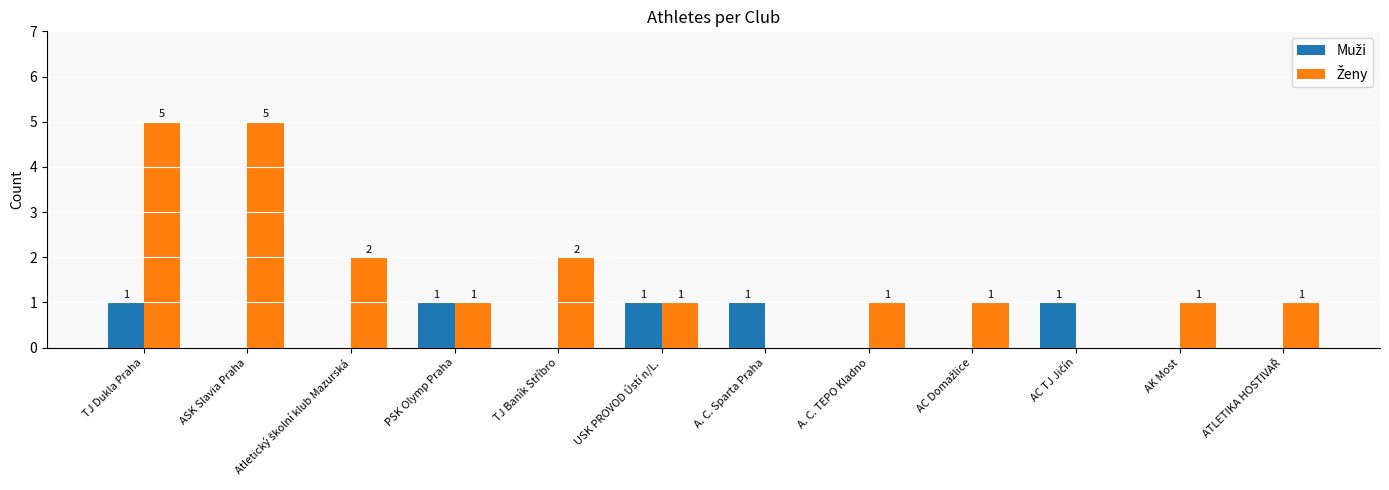

At which category is the sum across all series the highest?

TJ Dukla Praha